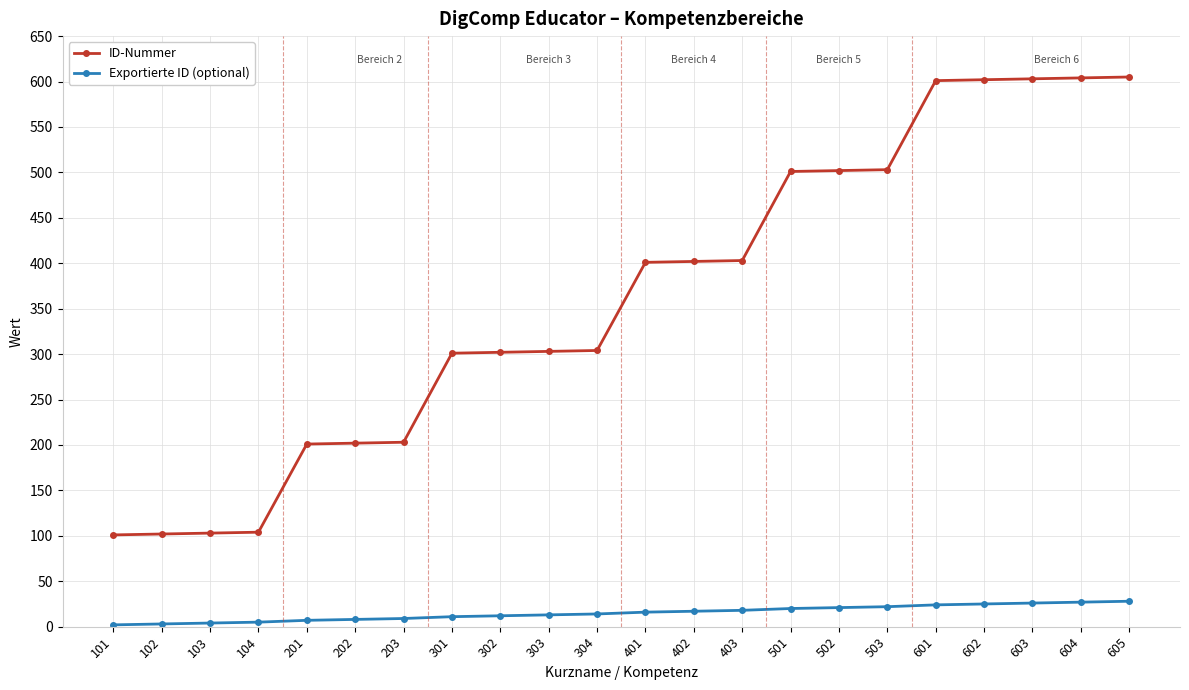

What are all the series names shown in the legend?

ID-Nummer, Exportierte ID (optional)